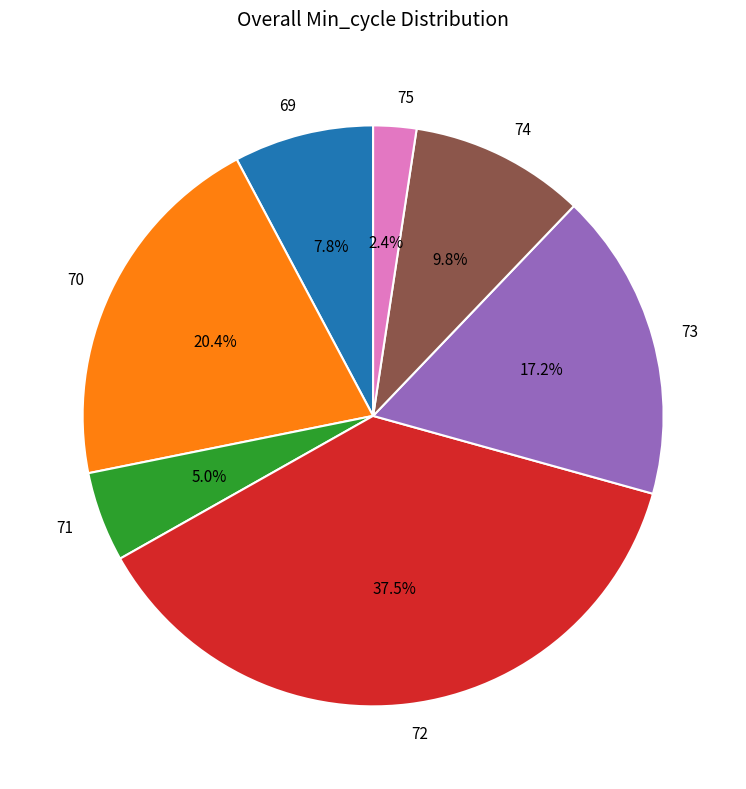

What is the total percentage of 72 and 69?

45.3%